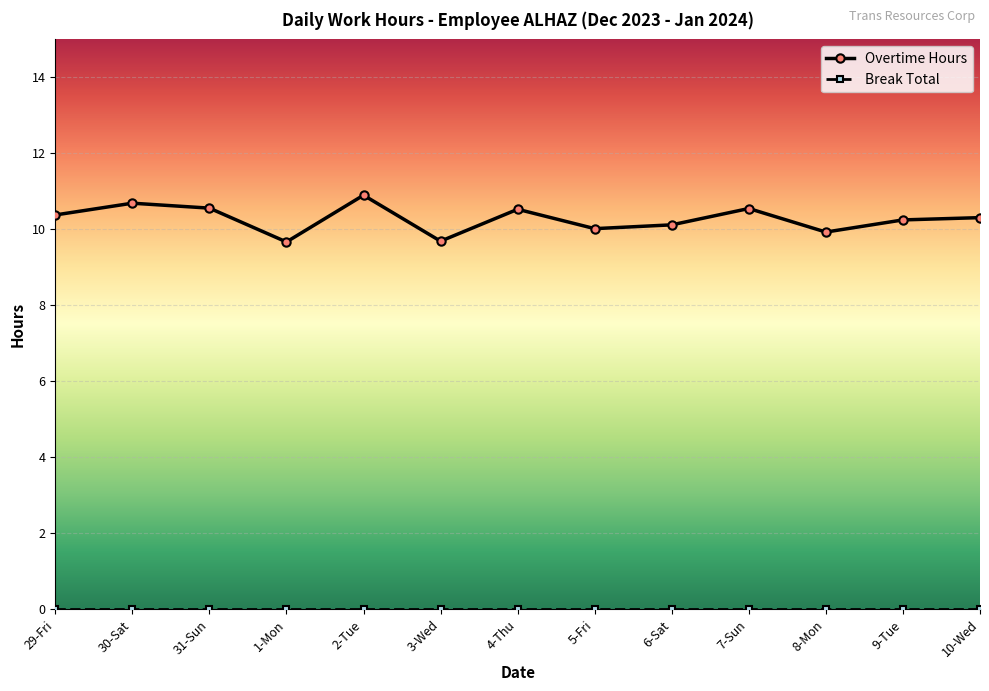

What is the smallest value displayed?

0.0